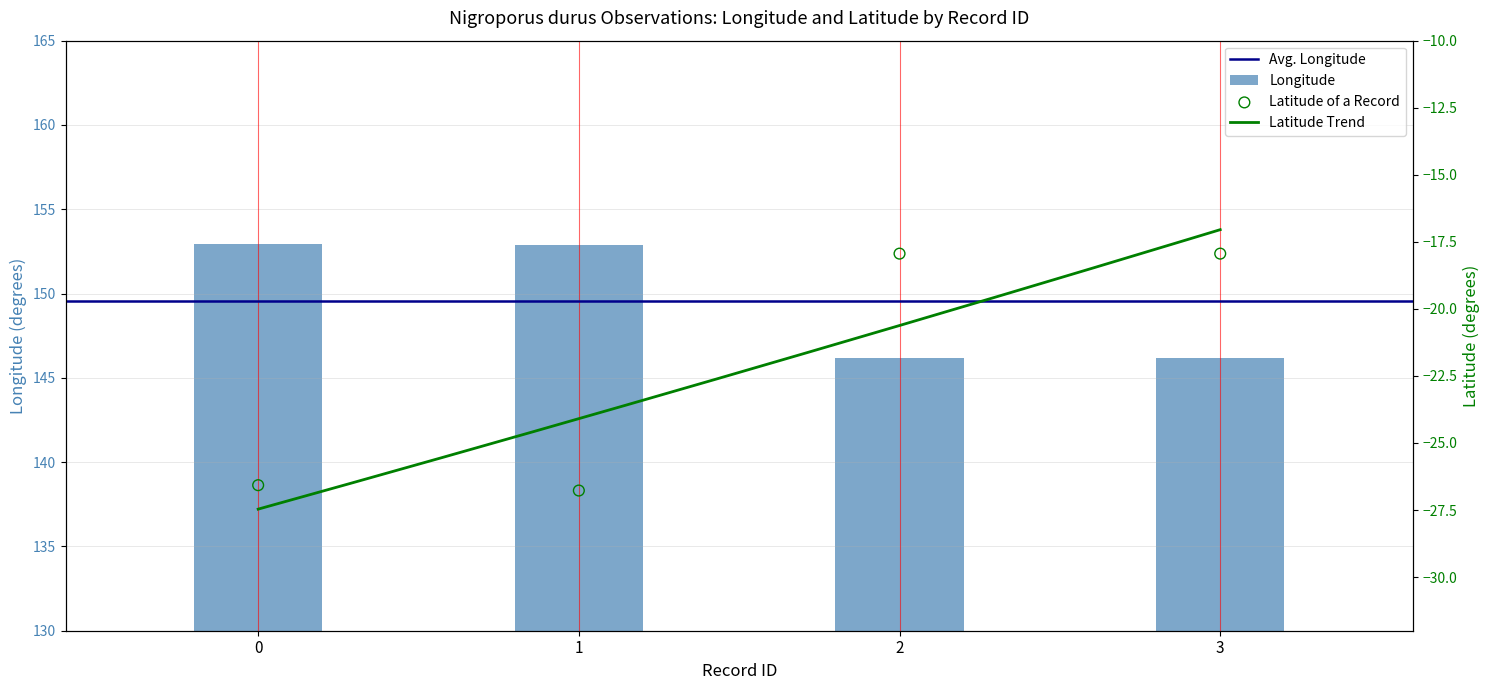

Which series has the largest total across all categories?

Longitude